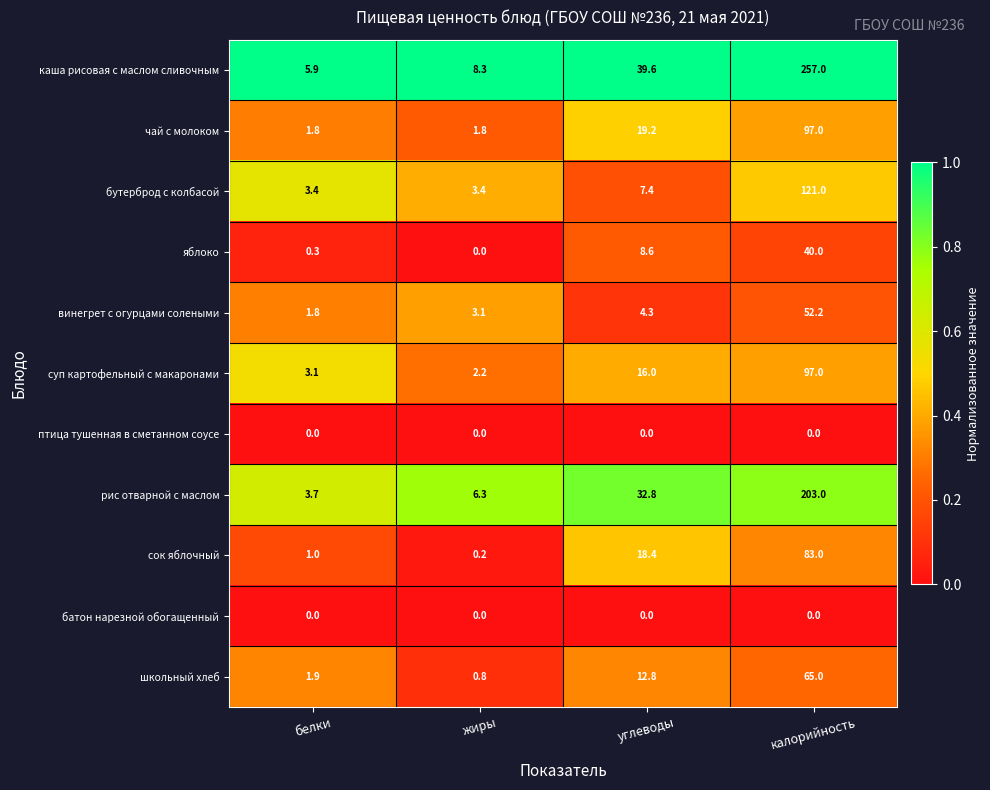

What is the difference between the суп картофельный с макаронами values at белки and жиры?

0.9